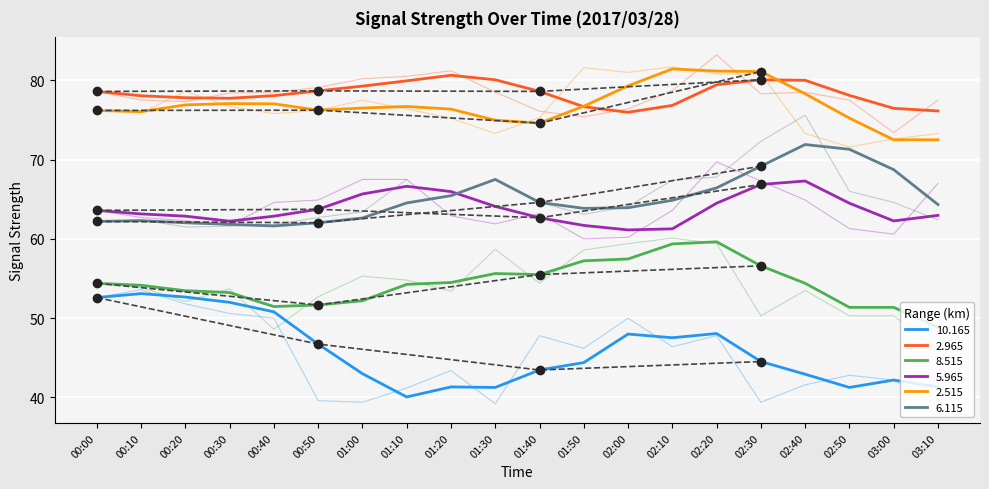

What is the label of the 9th point from the right?

01:50